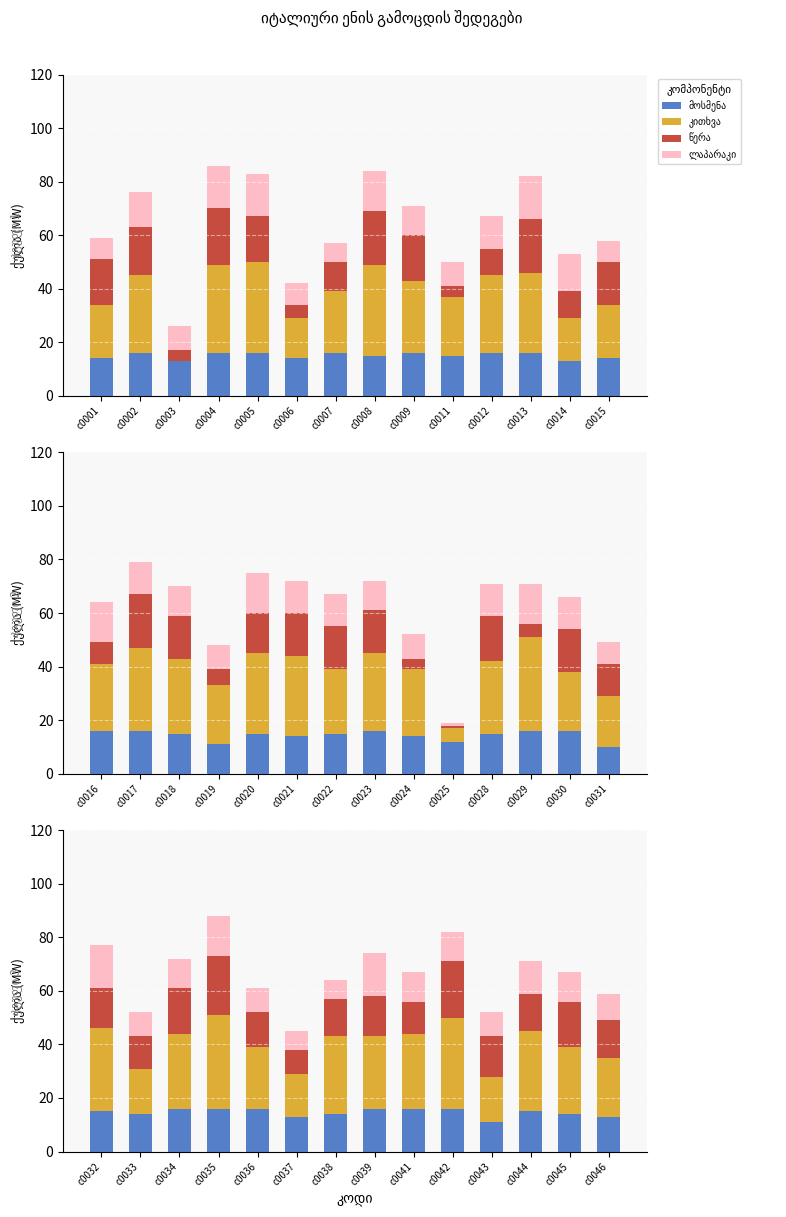

What are all the series names shown in the legend?

მოსმენა, კითხვა, წერა, ლაპარაკი